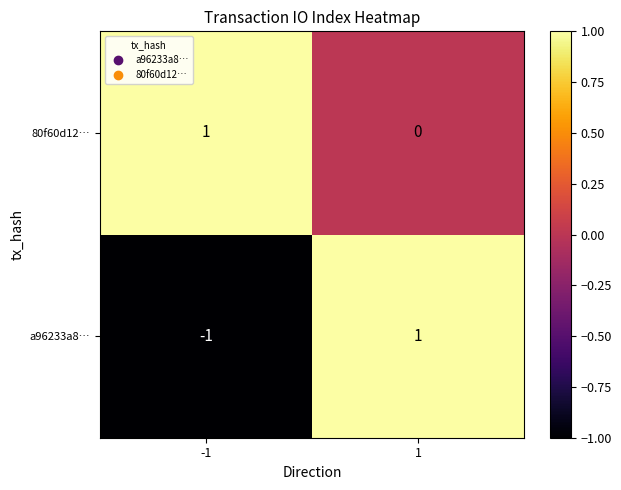

How many data points does each series have?

2